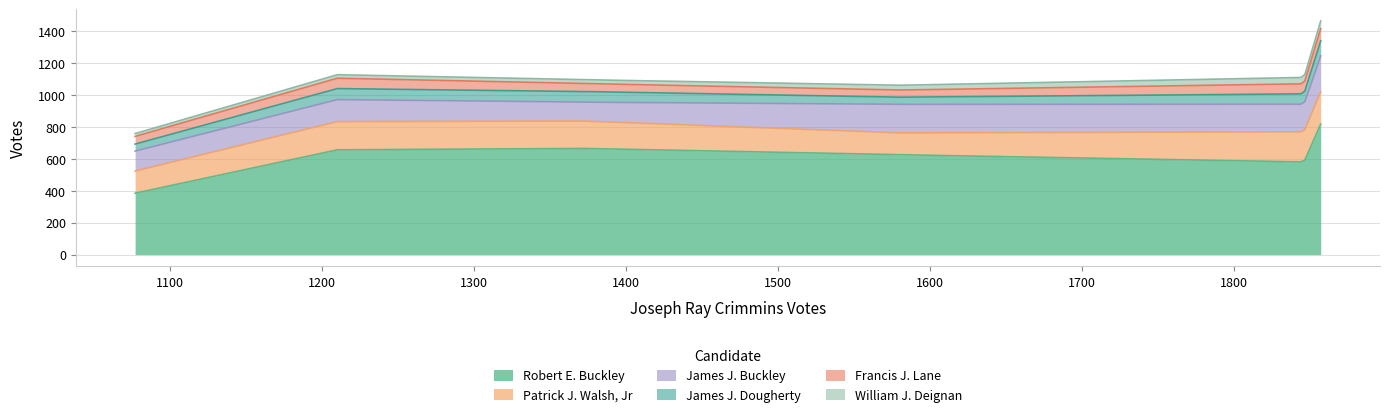

True or false: Patrick J. Walsh, Jr has a value of 260 at Ward 5.

False